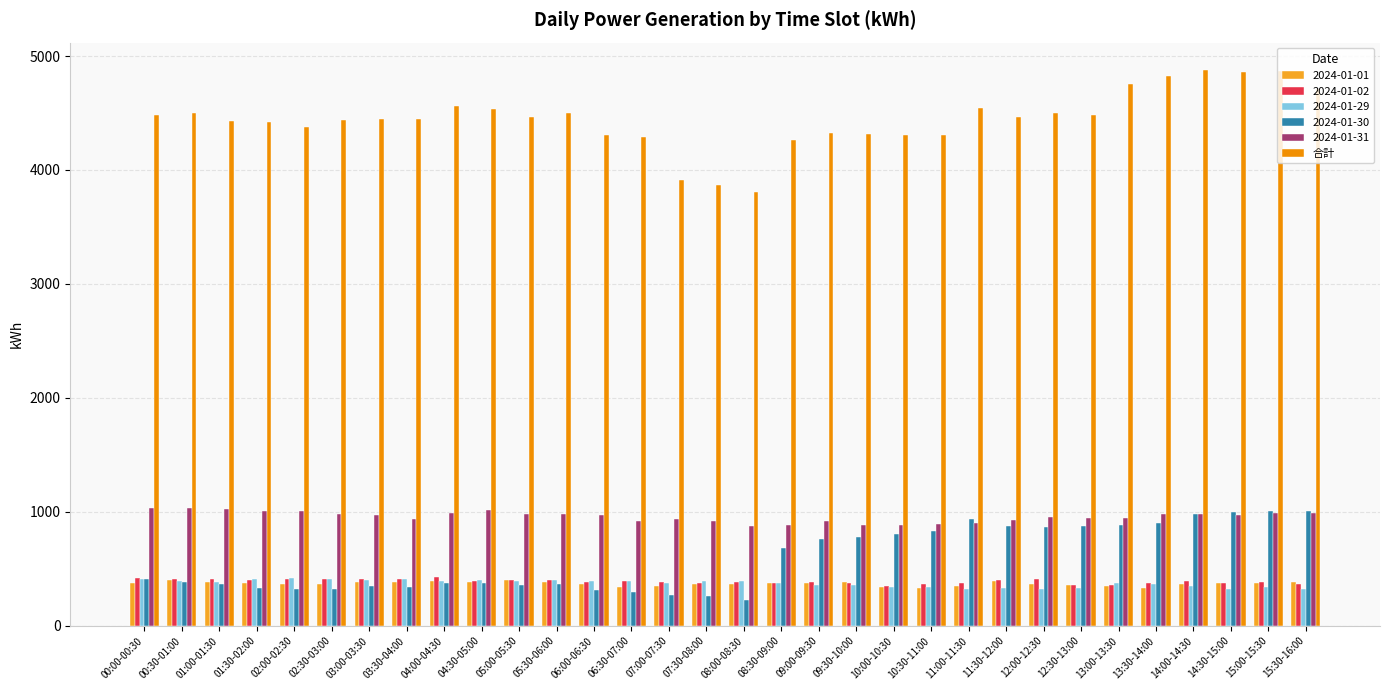

Does the chart contain any negative values?

No